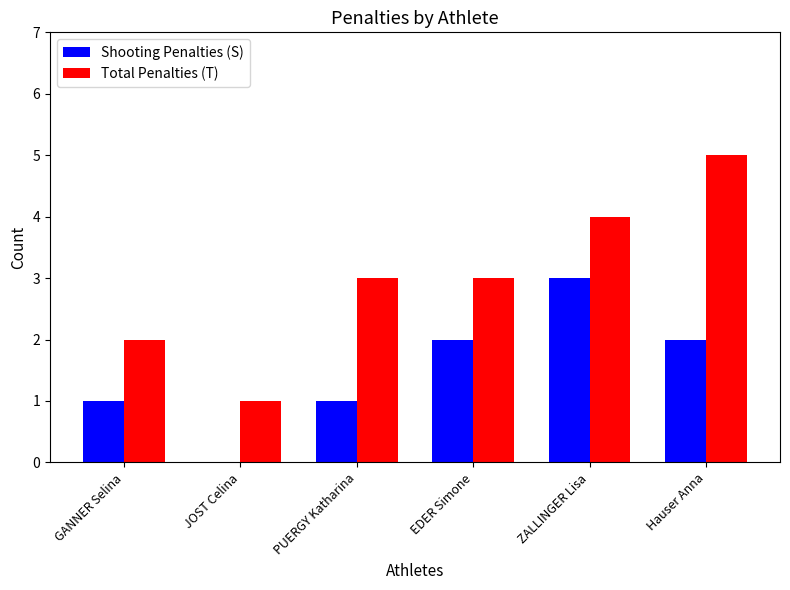

What are all the series names shown in the legend?

Shooting Penalties (S), Total Penalties (T)